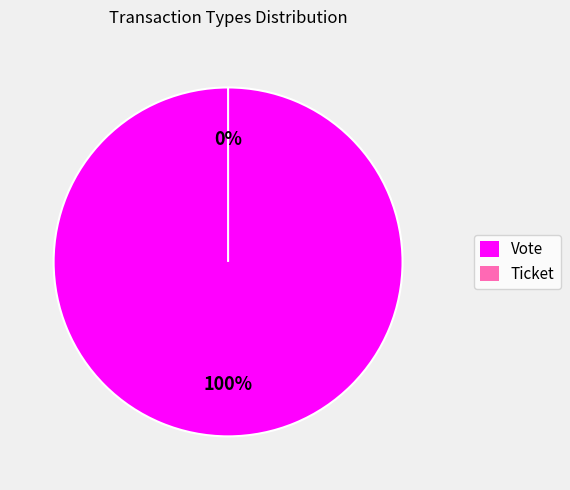

To the nearest percent, what is the combined percentage of Vote and Ticket?

100%